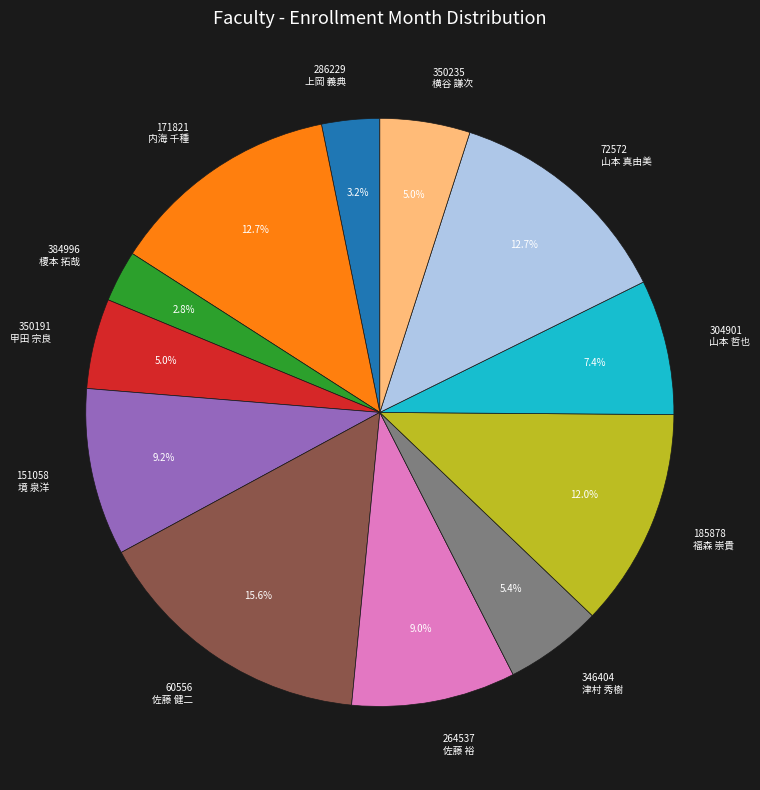

Which slice is the largest?

60556 佐藤 健二